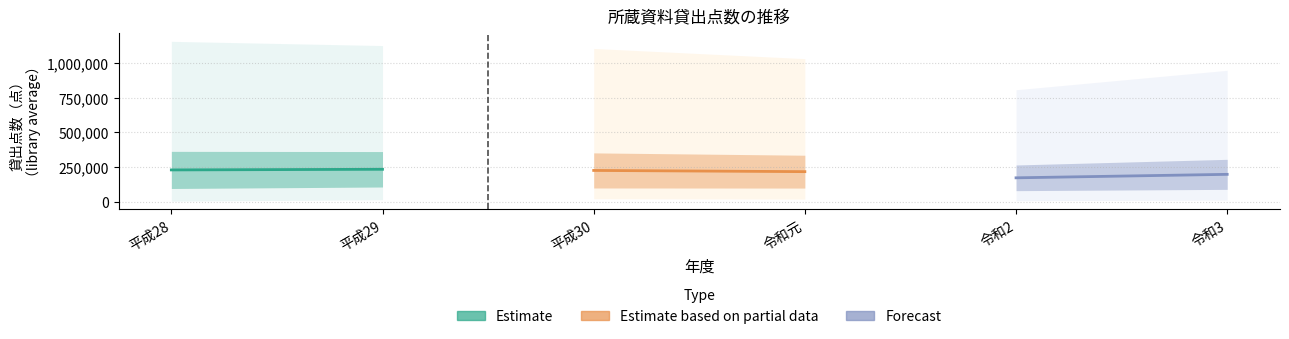

The value of Estimate (平成28–29) at 平成28 is 229198.8. True or false?

True